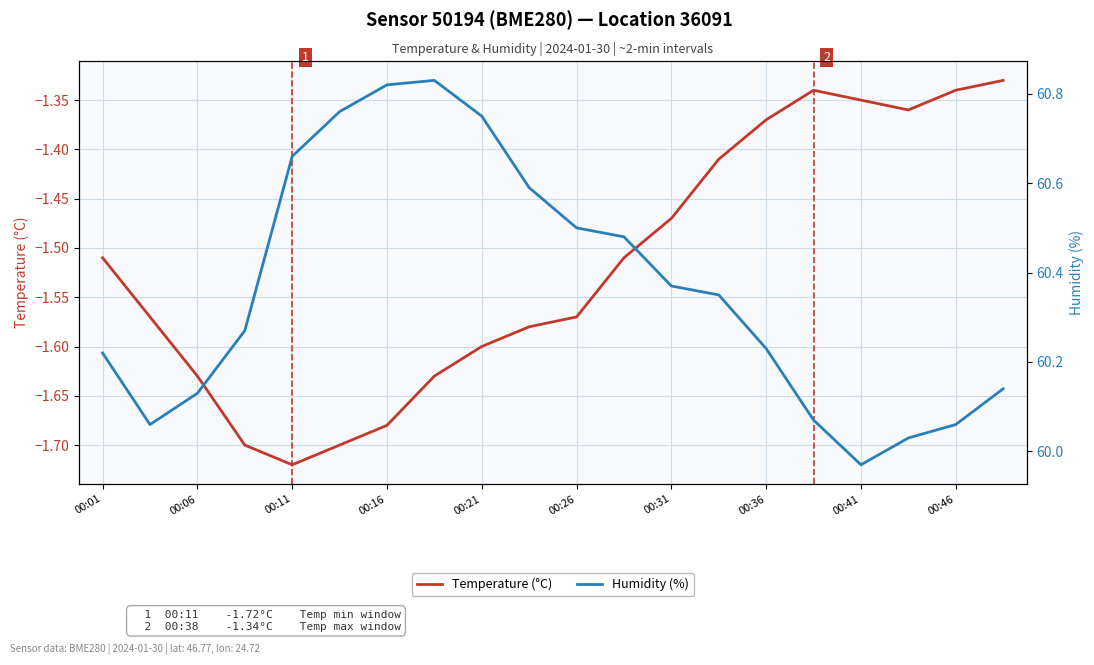

Count the number of categories in the chart.

20